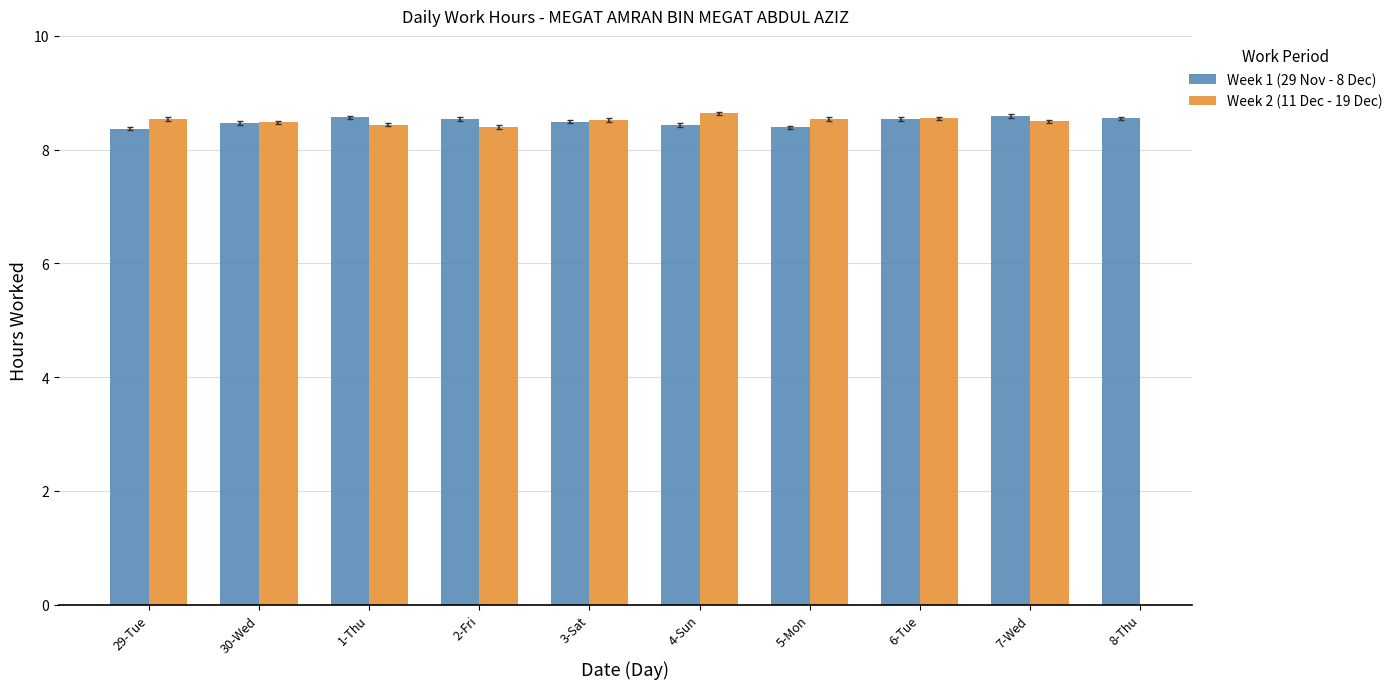

True or false: Week 1 (29 Nov - 8 Dec) has a value of 8.6 at 7-Wed.

True